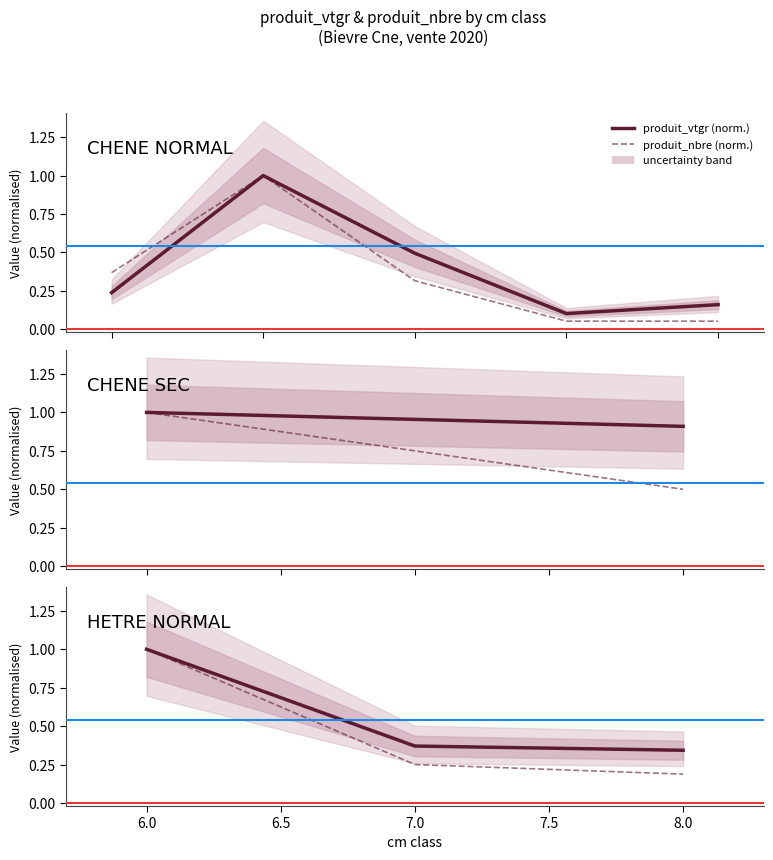

List the series in order of their peak value, highest first.

produit_vtgr (norm.), produit_nbre (norm.)